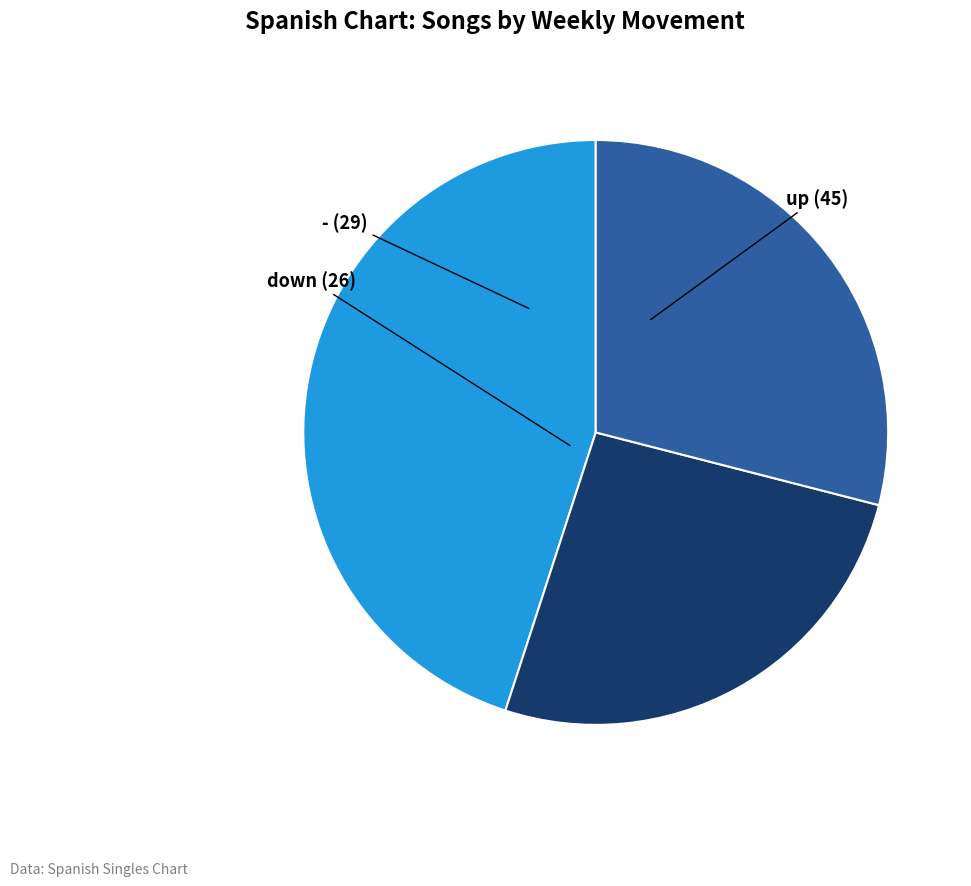

Does any single category account for the majority?

No